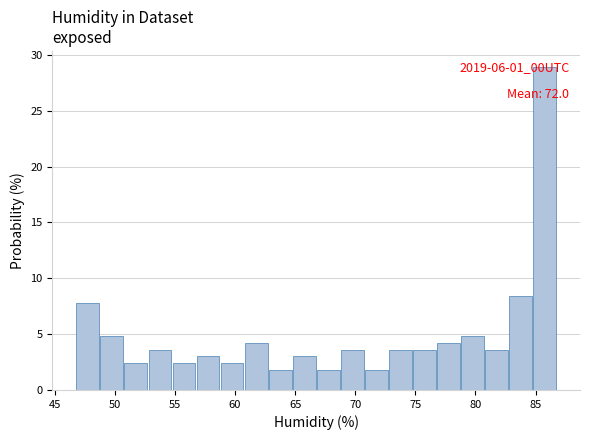

Which range on the x-axis has the tallest bar?

84.8 to 86.8